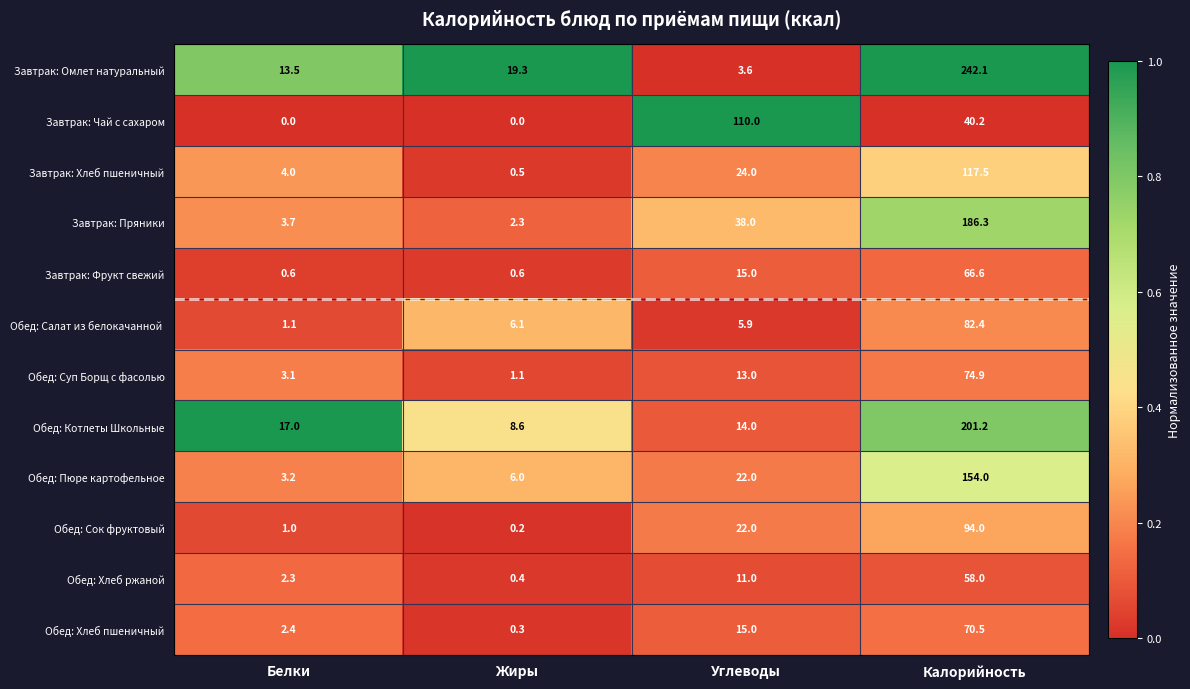

Where is Завтрак: Чай с сахаром nearest to the value 55?

Калорийность